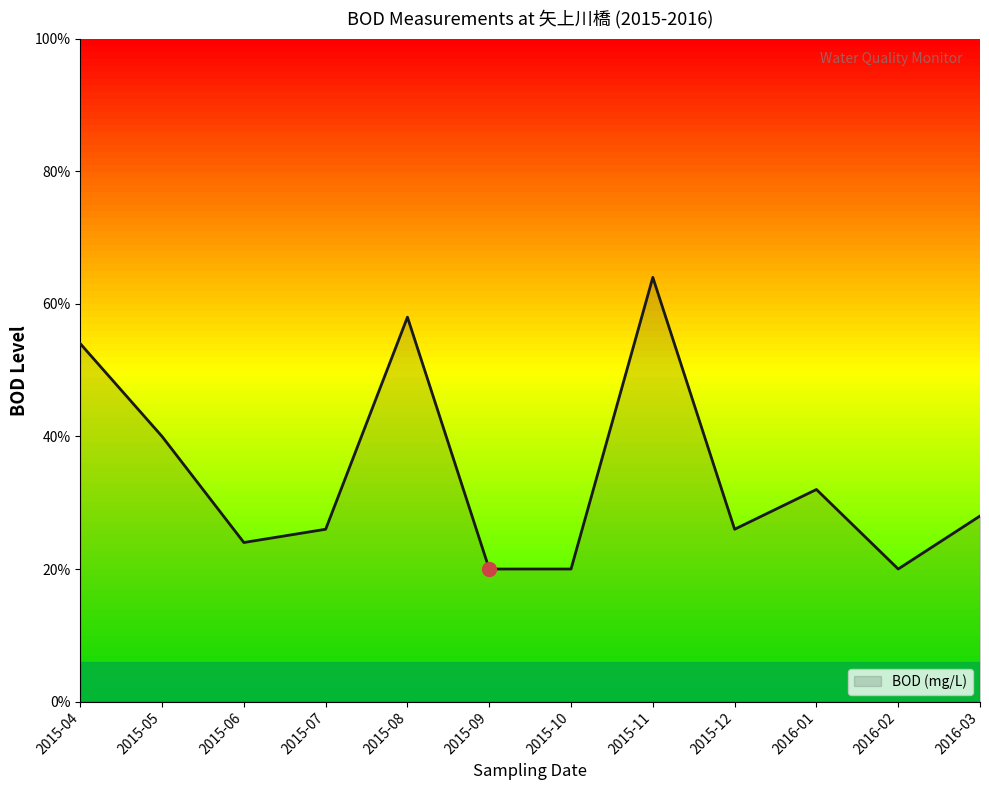

Does the chart display data point markers on the line(s)?

No